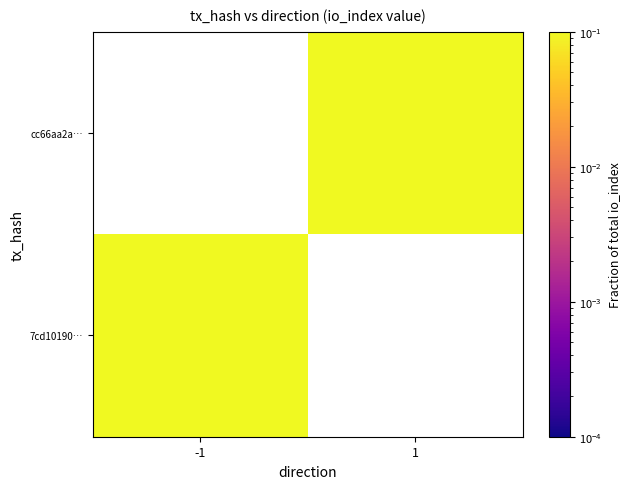

Where is 7cd10190… nearest to the value 0?

-1